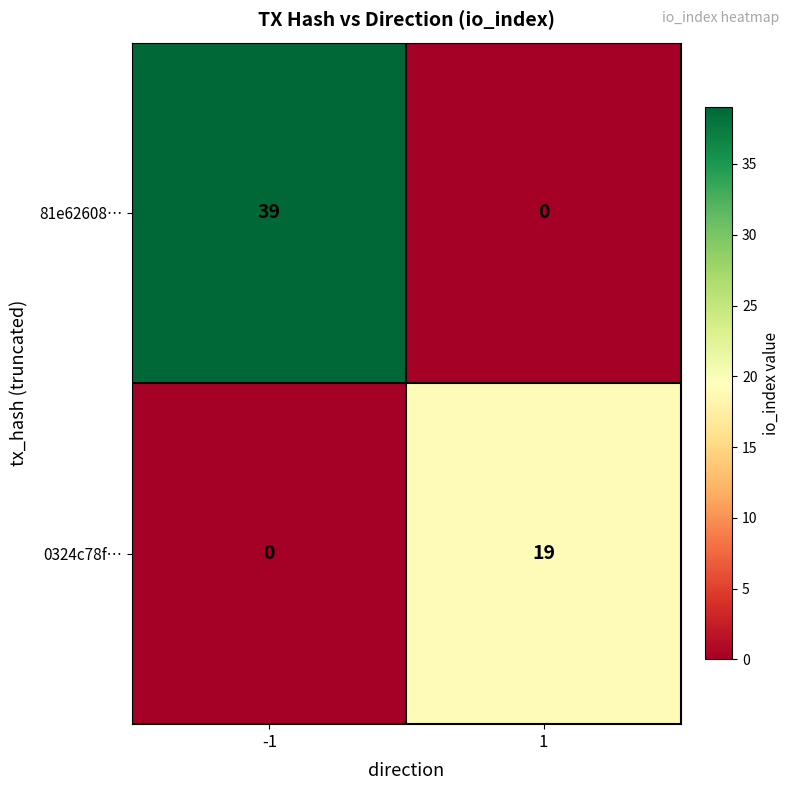

What is the difference between the maximum and minimum values in the 81e62608… series?

39